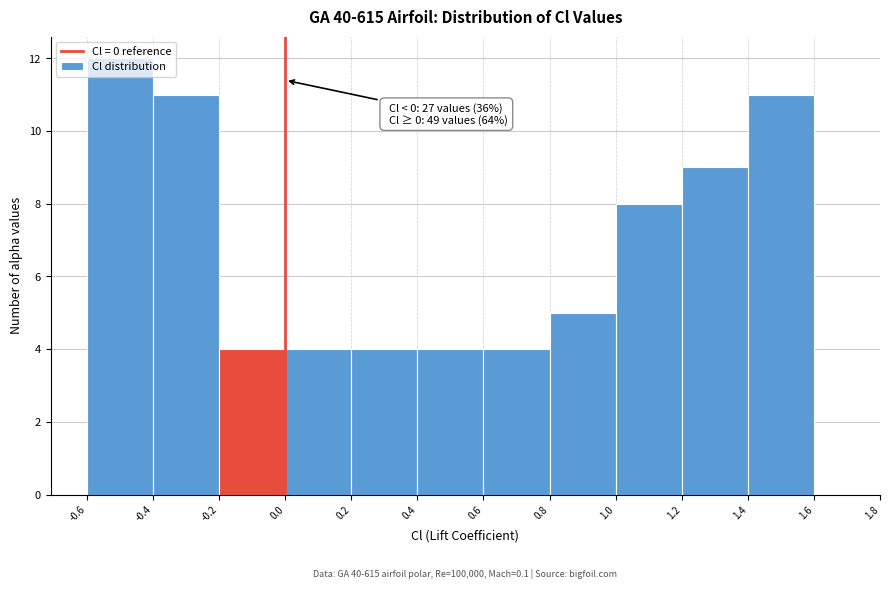

Which range on the x-axis has the tallest bar?

-0.6 to -0.4